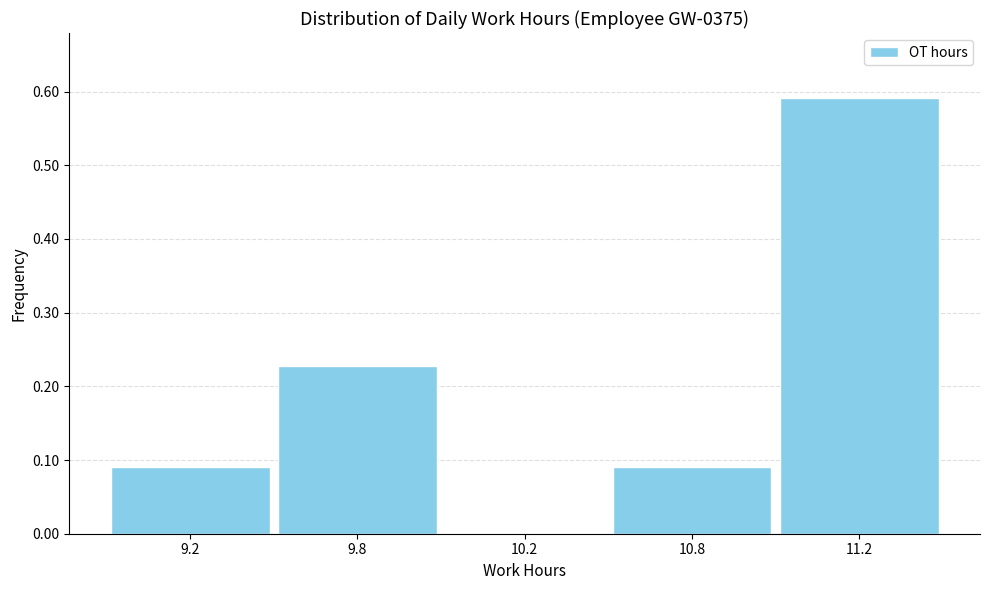

Which label corresponds to the largest value in the chart?

11.2